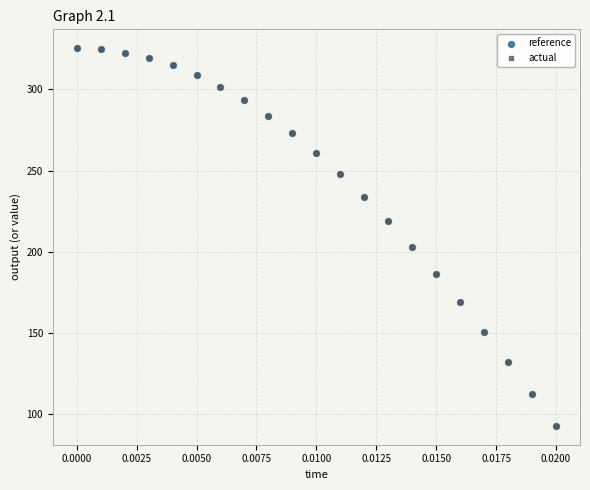

What are all the series names shown in the legend?

reference, actual